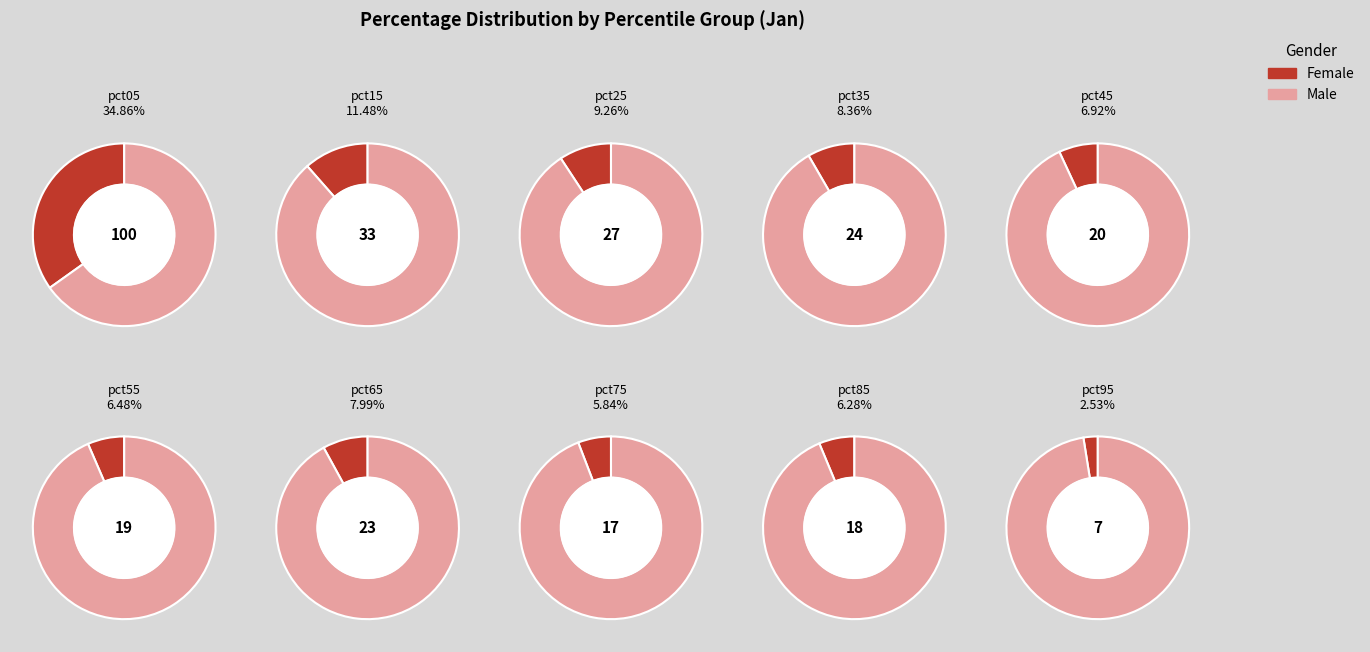

To the nearest percent, what is the difference between the largest and smallest slice percentages?

32%